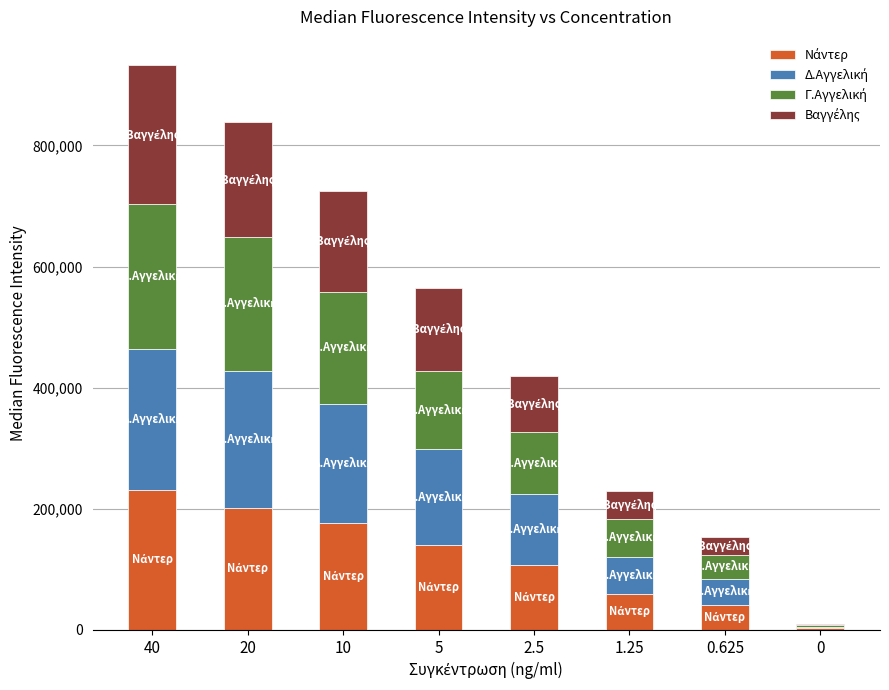

What position from the left is 2.5?

5